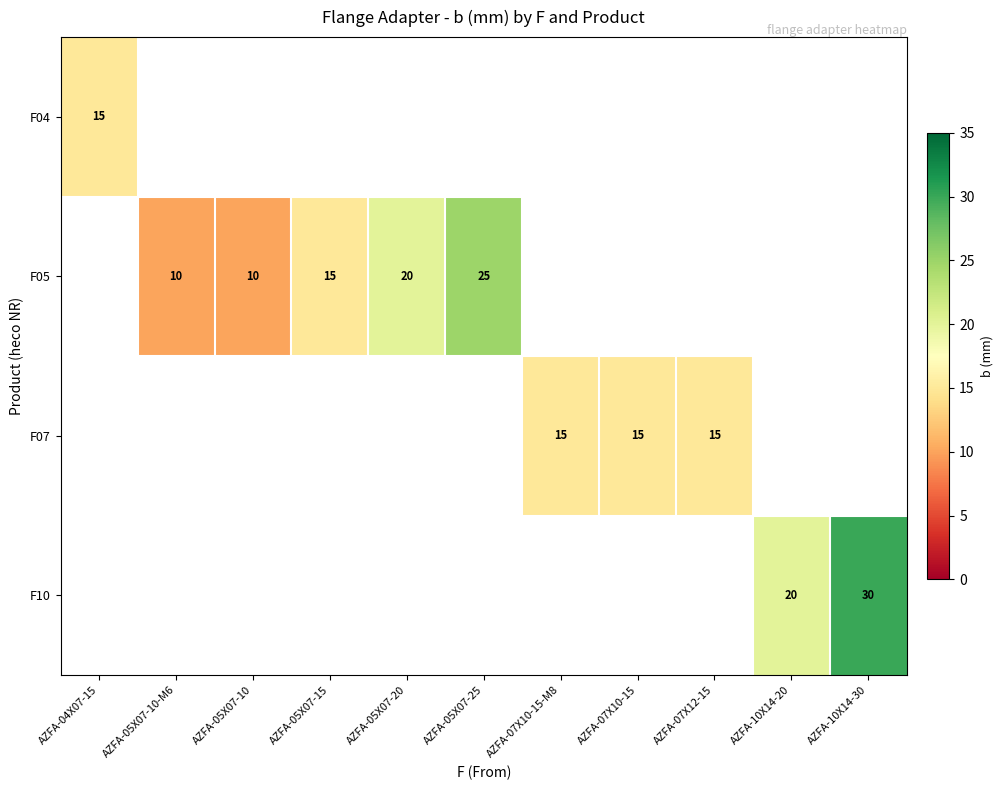

Between AZFA-05X07-10-M6 and AZFA-05X07-10, which is larger?

AZFA-05X07-10